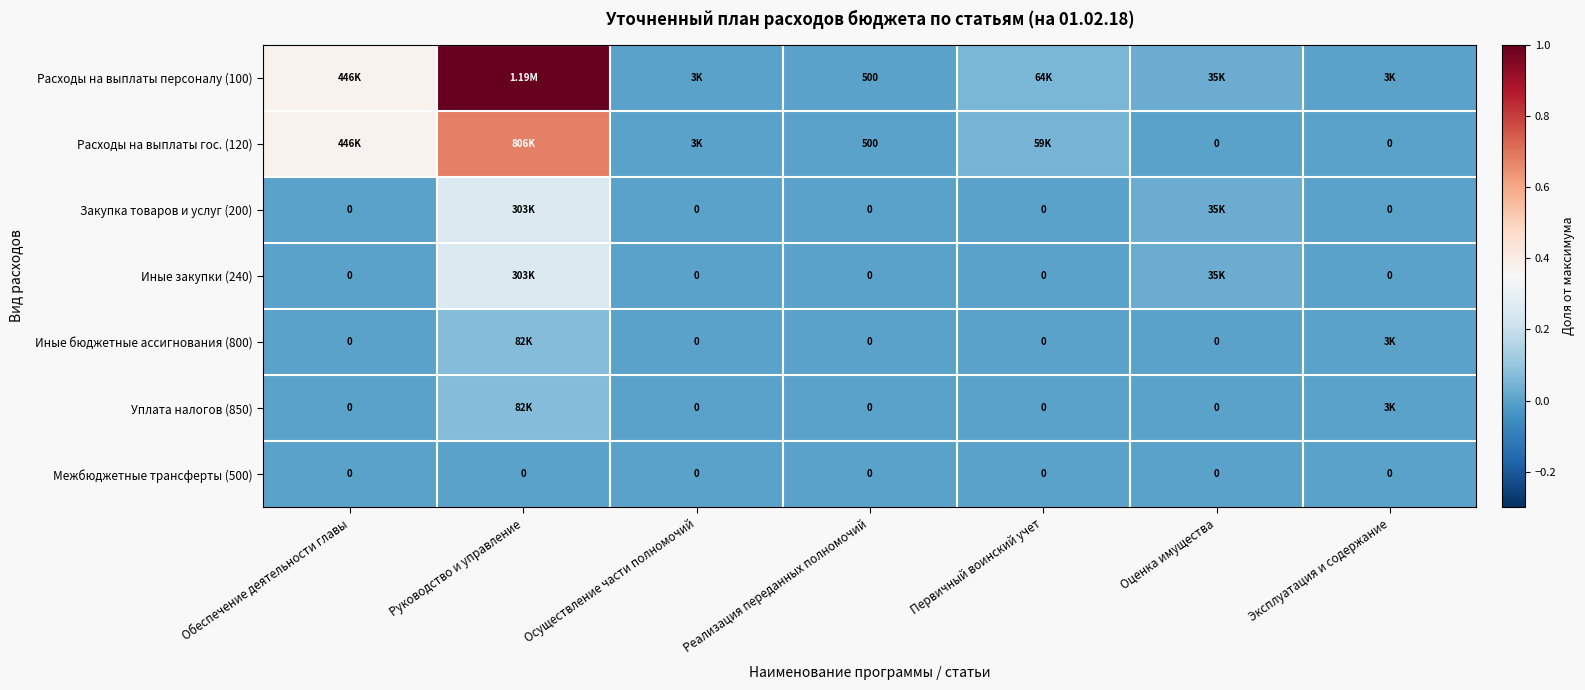

At Эксплуатация и содержание, list the series in order from largest to smallest.

Расходы на выплаты персоналу (100), Иные бюджетные ассигнования (800), Уплата налогов (850), Расходы на выплаты гос. (120), Закупка товаров и услуг (200), Иные закупки (240), Межбюджетные трансферты (500)